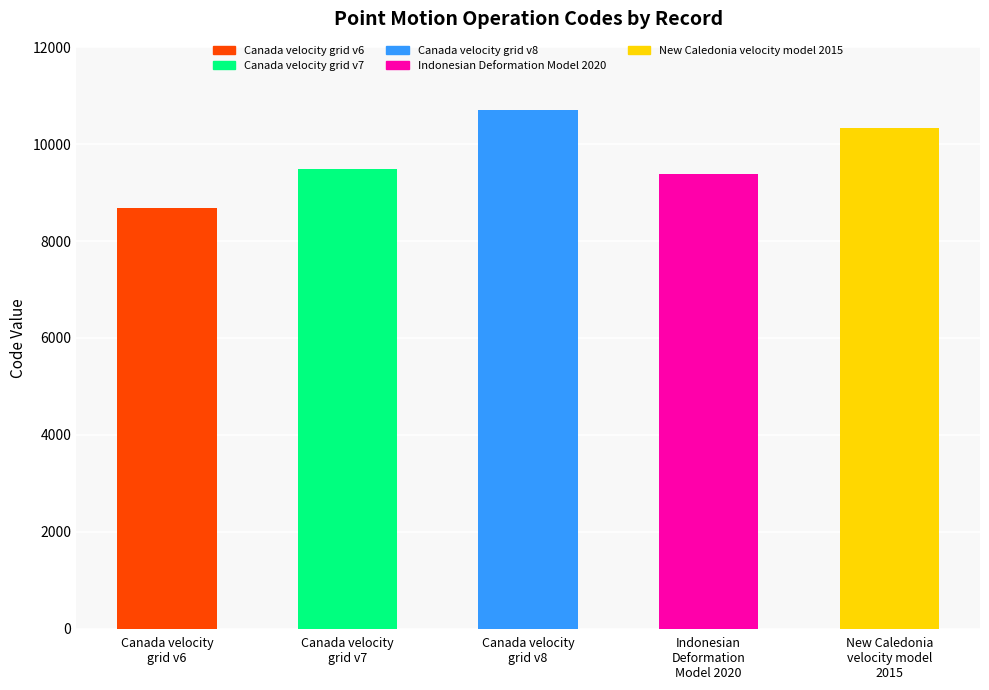

Reading left to right, transcribe all the data shown in this chart.

Canada velocity
grid v6=8676	Canada velocity
grid v7=9483	Canada velocity
grid v8=10707	Indonesian
Deformation
Model 2020=9375	New Caledonia
velocity model
2015=10323